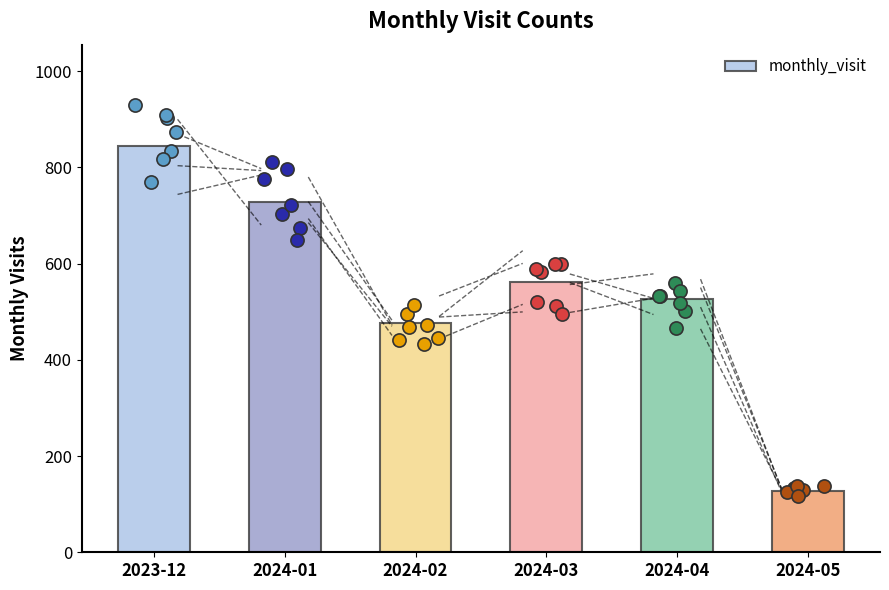

What is the change in value from 2024-01 to 2024-05?

-600